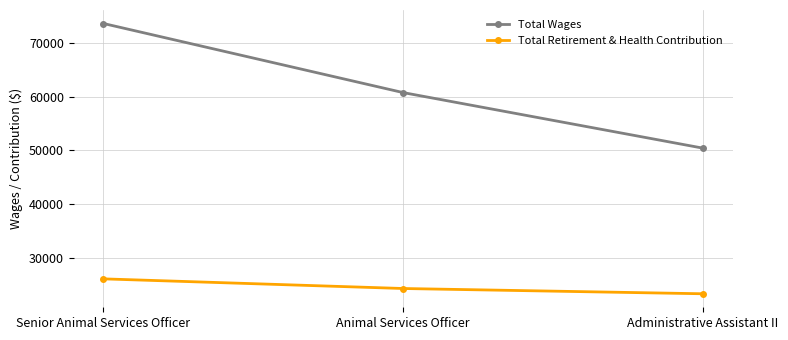

List the series in order of their peak value, highest first.

Total Wages, Total Retirement & Health Contribution